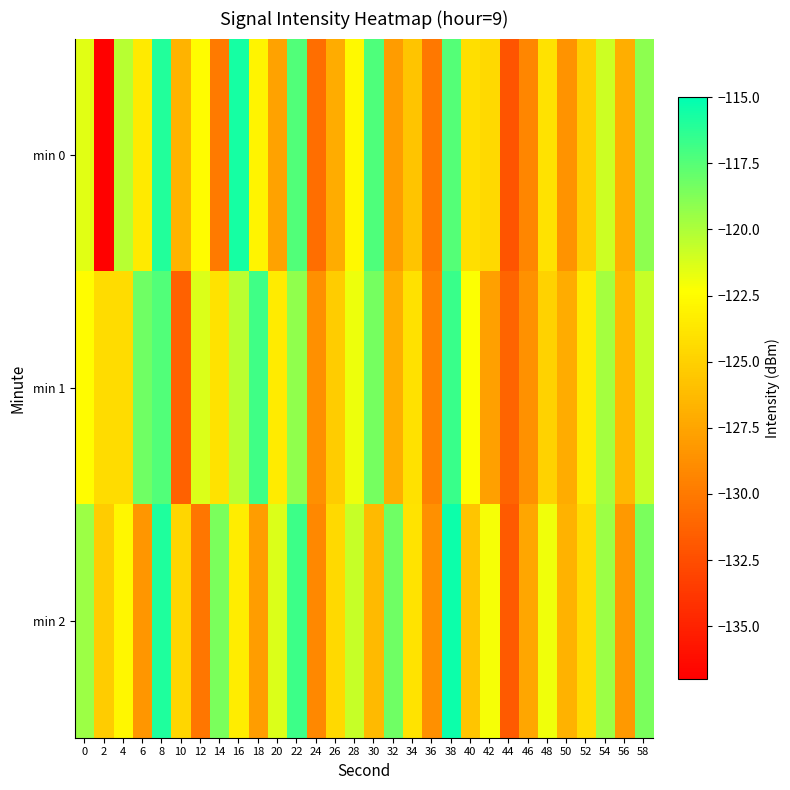

At which category does the chart reach its minimum across all series?

2